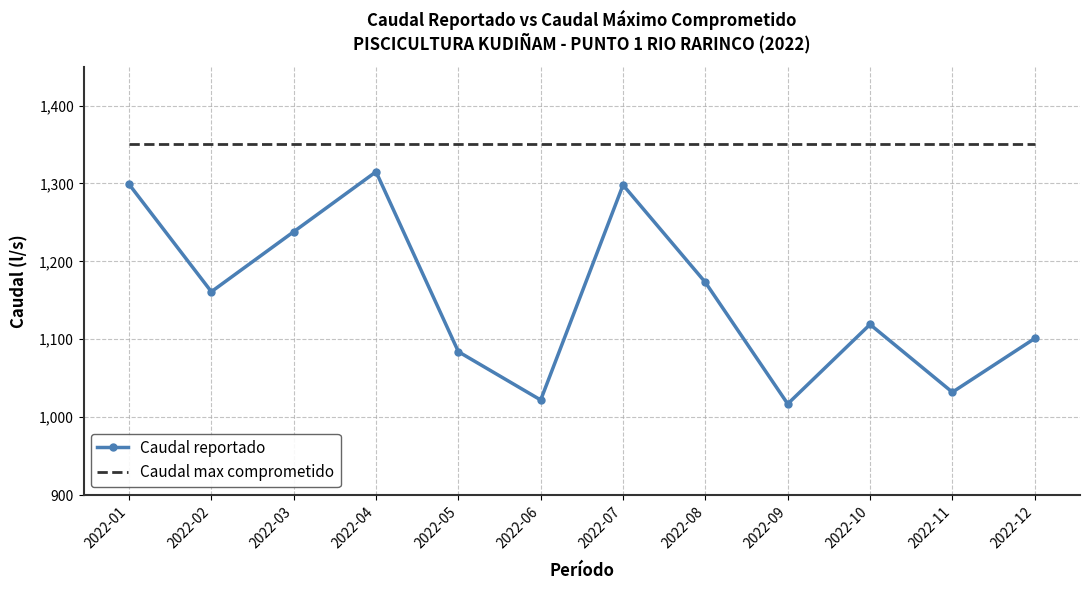

Rank the series by their average value, from lowest to highest.

Caudal reportado, Caudal max comprometido